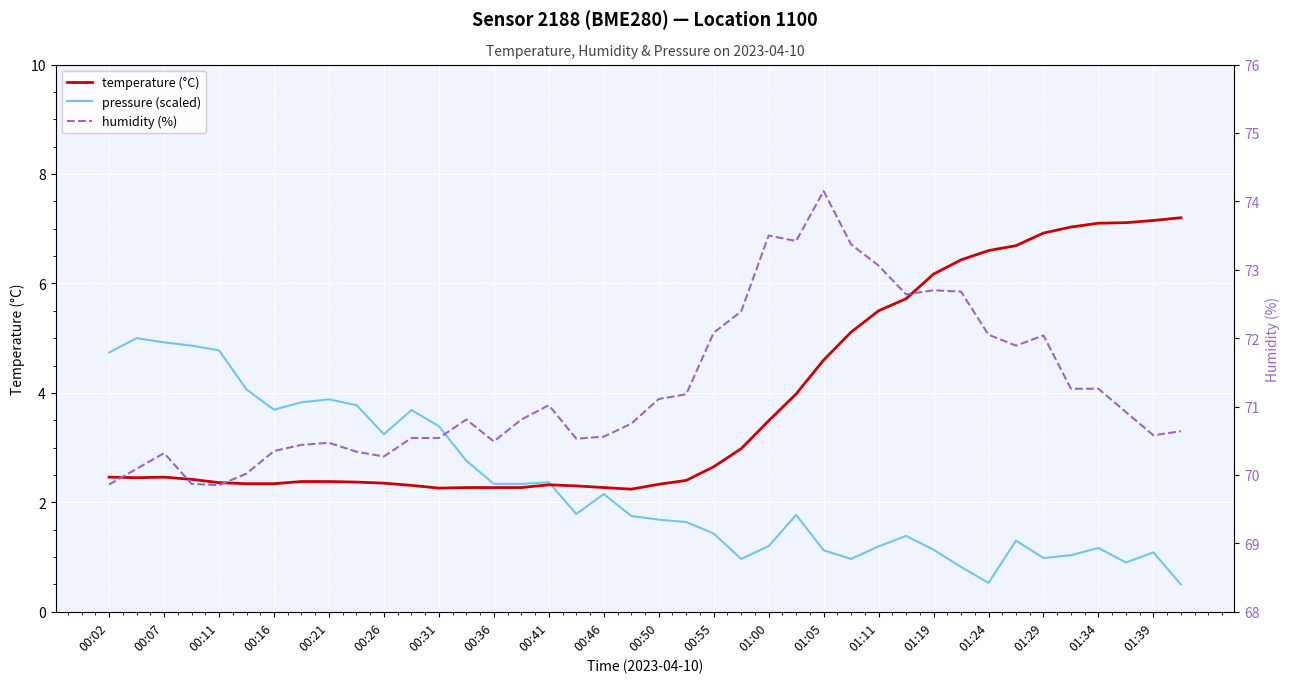

At which label does pressure (scaled) first exceed 1?

00:02